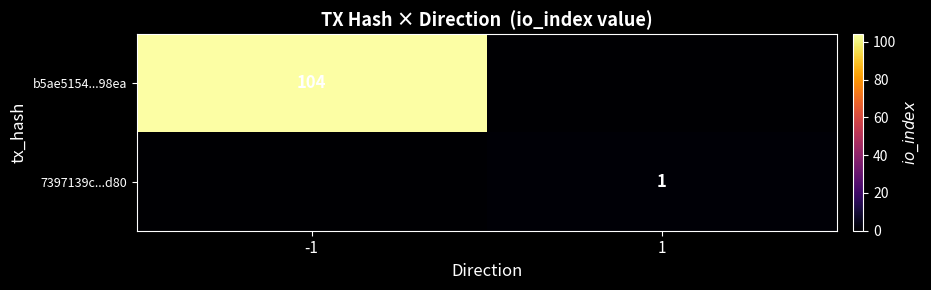

How many distinct data groups are displayed?

2